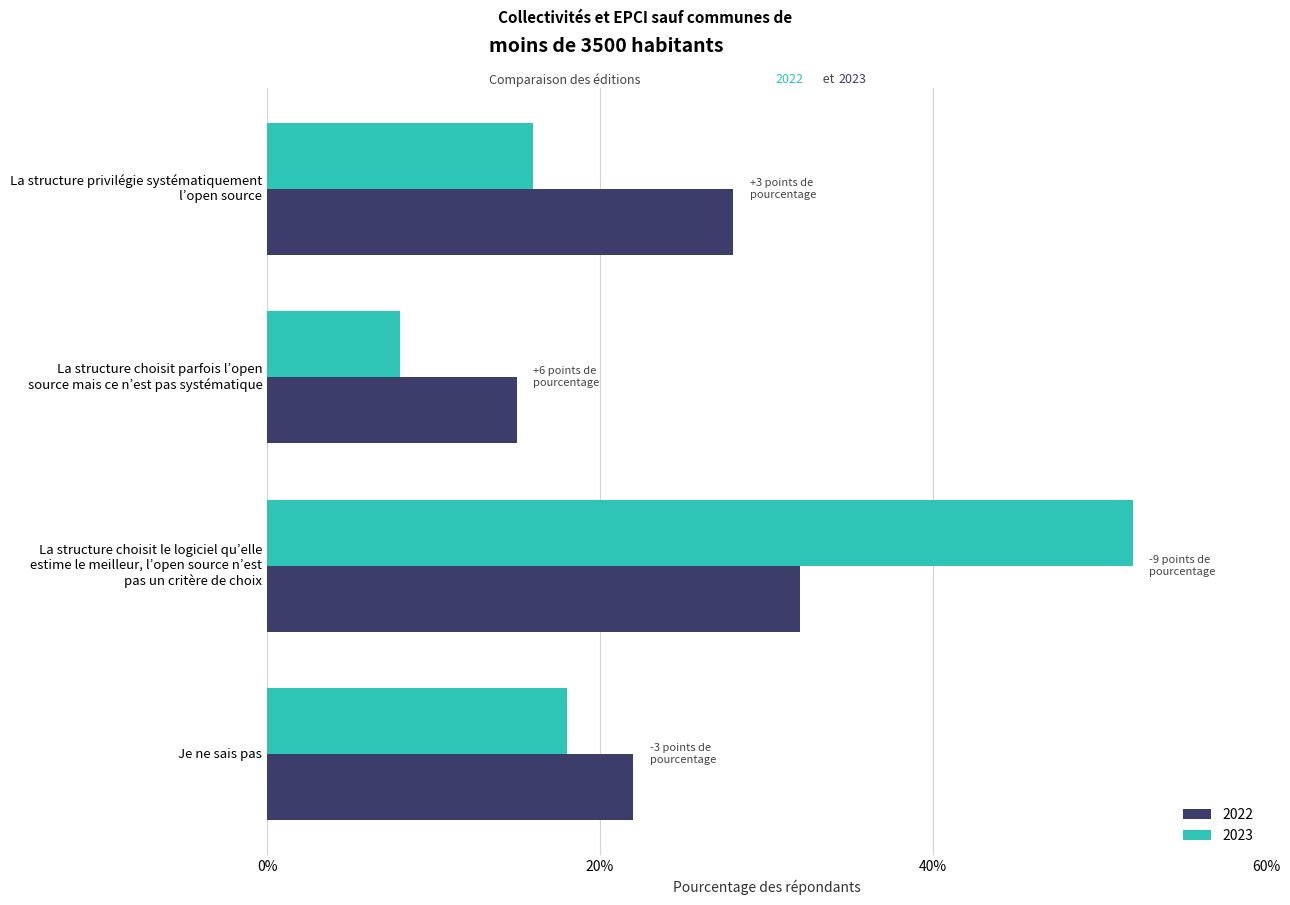

What are all the series names shown in the legend?

2022, 2023